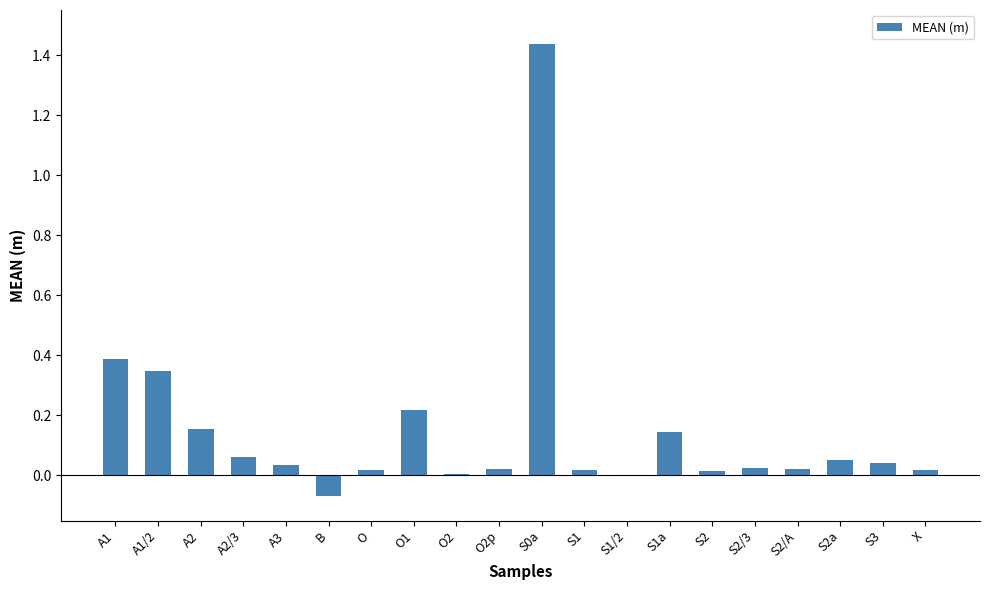

What is the sum of all values?

3.0